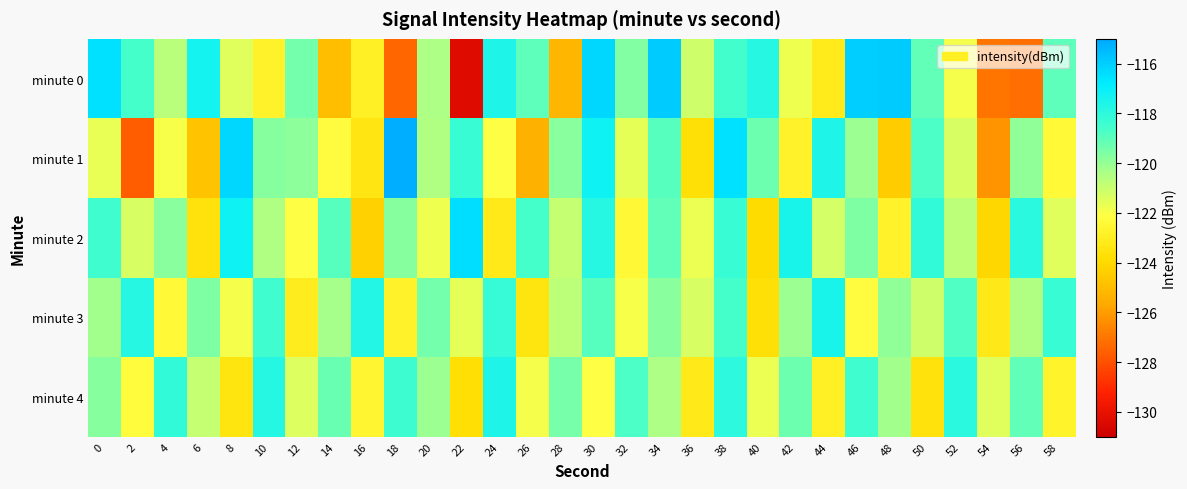

Count the number of data series in this chart.

5